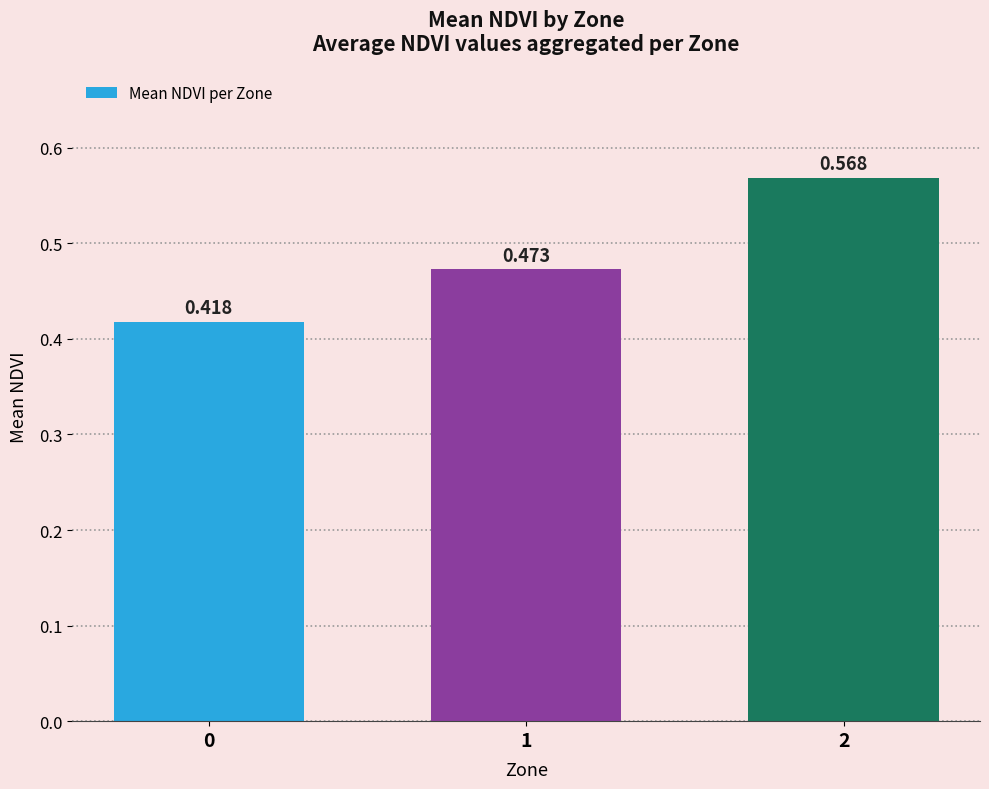

What is the minimum value shown in the chart?

0.4